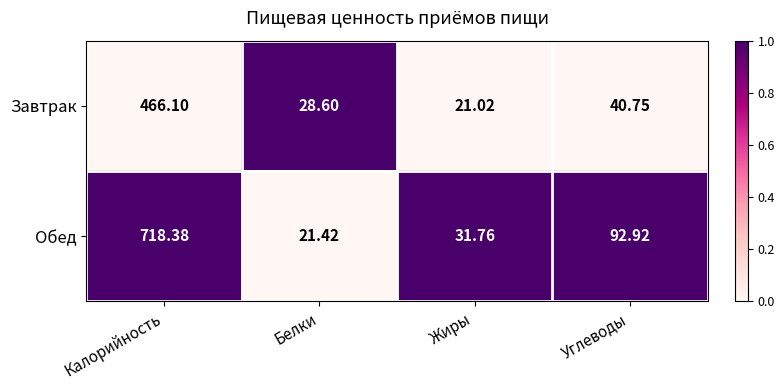

Where does the Завтрак series first go above 40?

Калорийность